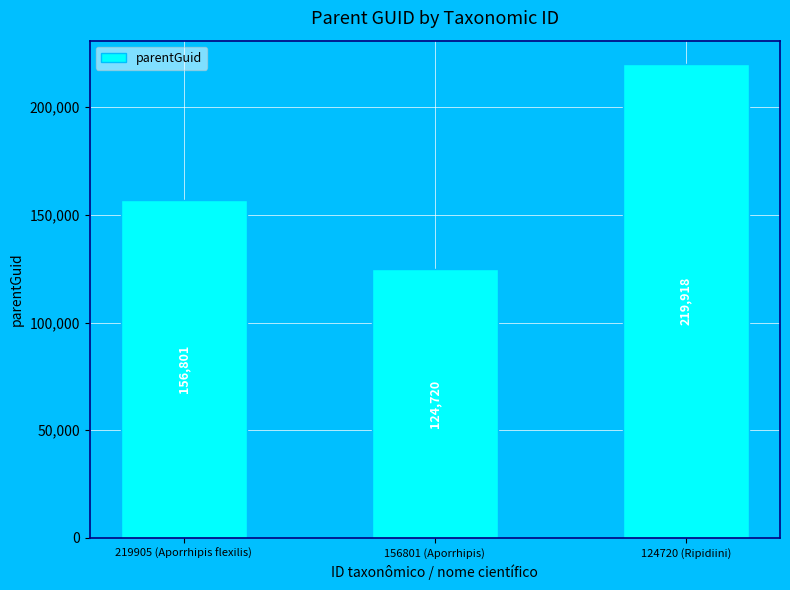

Count the values in the range 124720 to 219918.

3